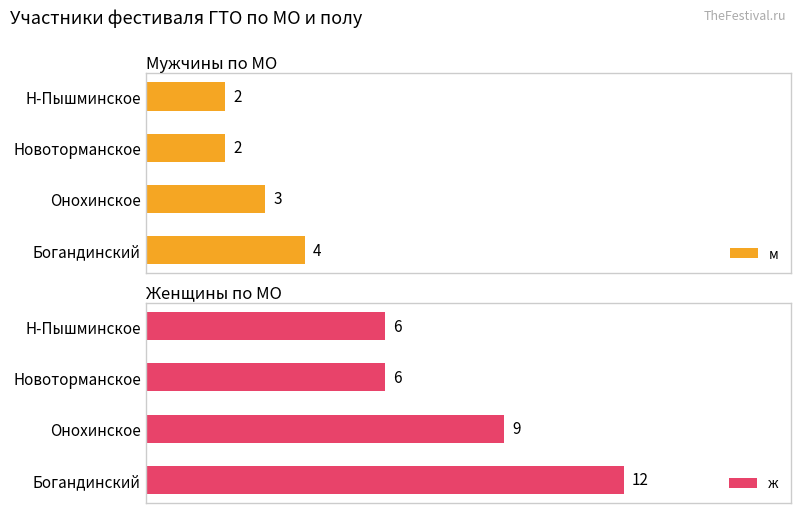

At which label is м closest to 3?

Онохинское